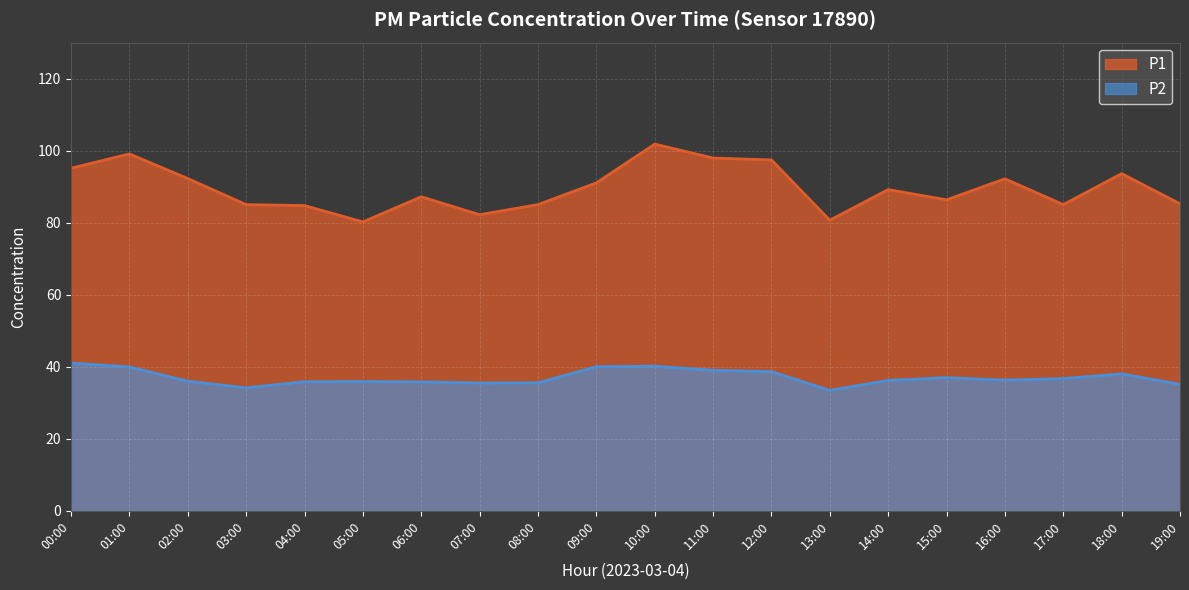

At which label does P1 reach its peak?

10:00